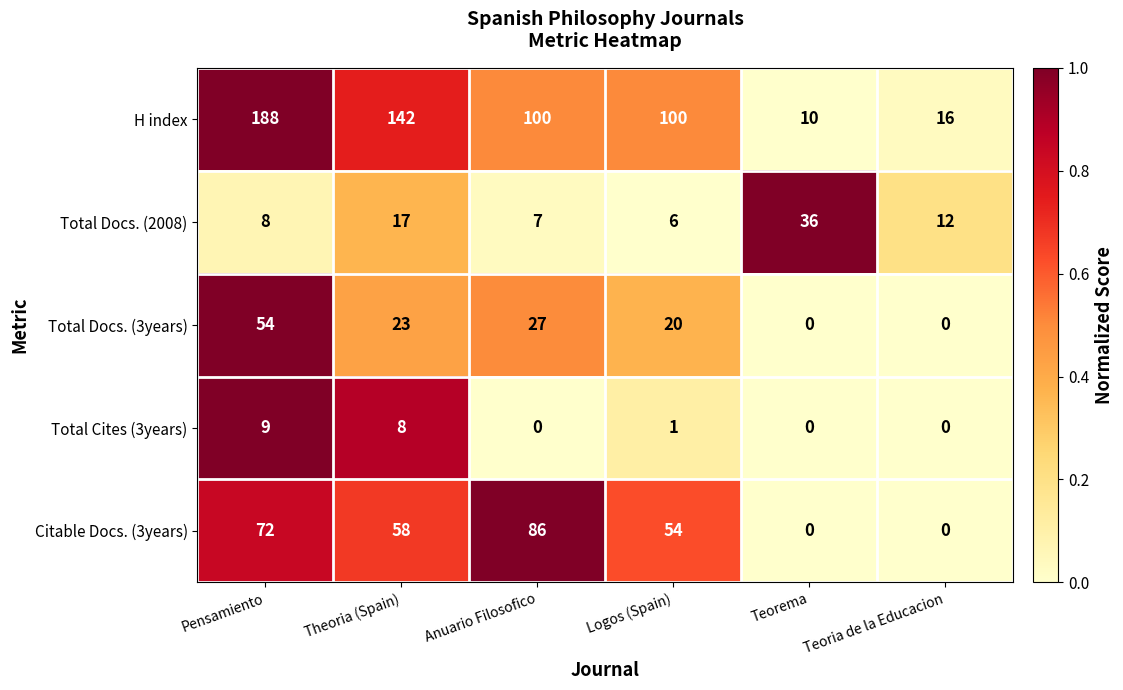

List the series in order of their peak value, highest first.

H index, Citable Docs. (3years), Total Docs. (3years), Total Docs. (2008), Total Cites (3years)